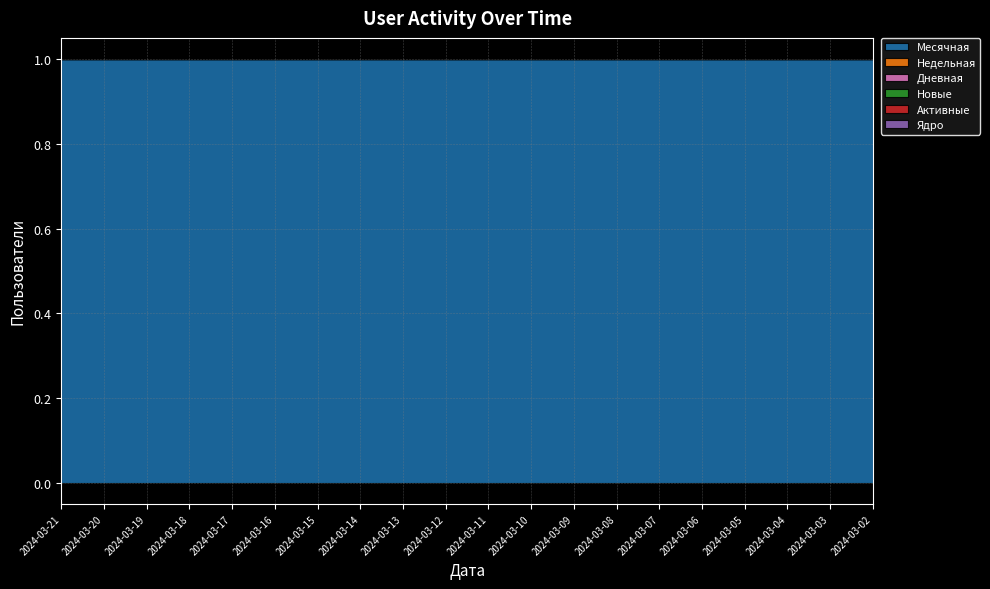

True or false: Активные and Ядро cross at least once.

False